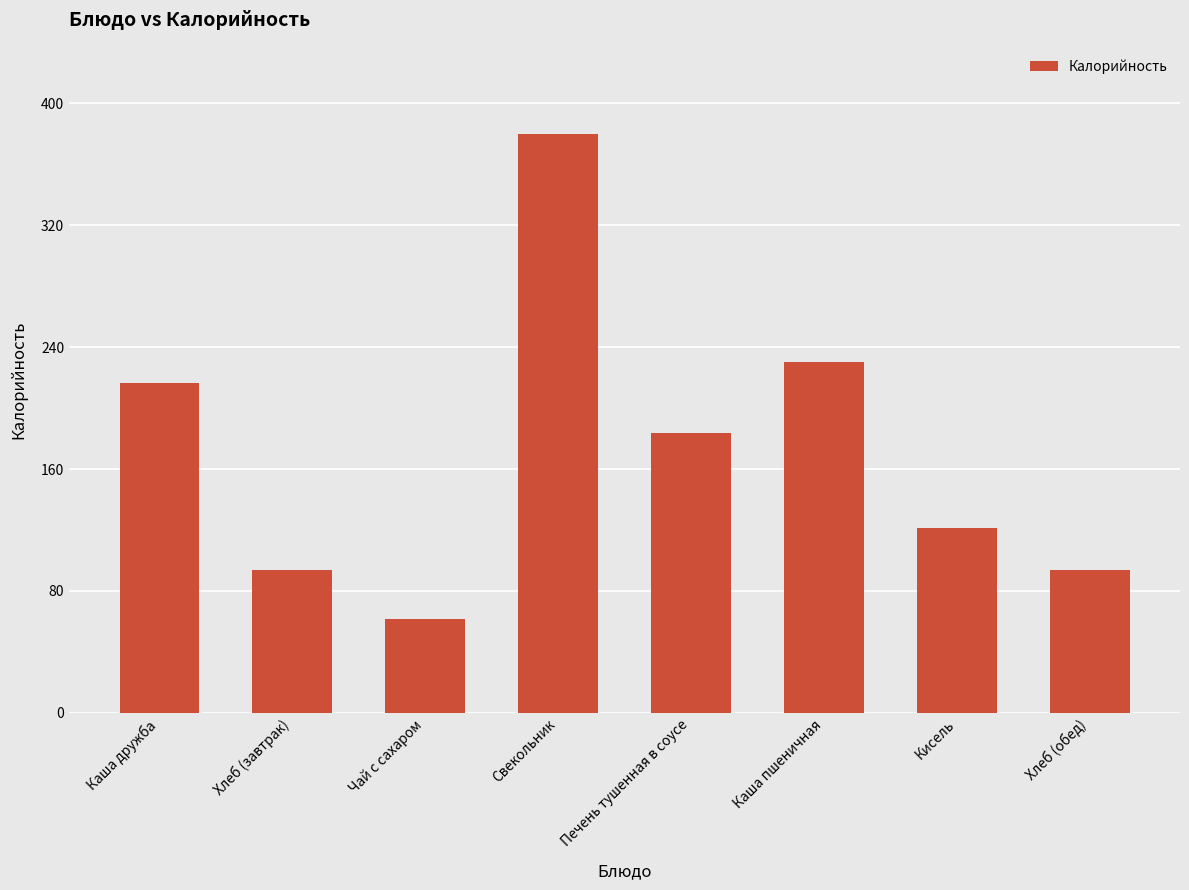

What is the value of the 3rd bar from the left?

61.4